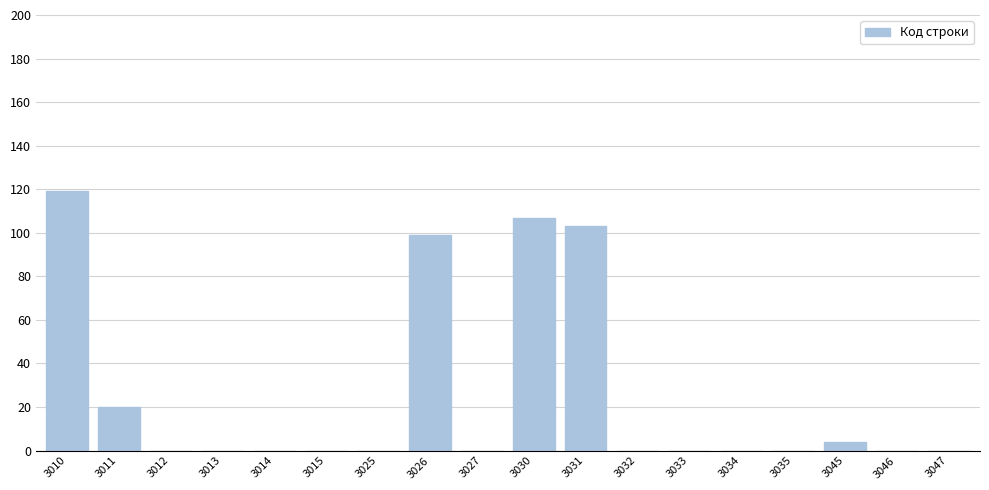

Reading left to right, what are all the values shown in this chart?

3010=119	3011=20	3012=0	3013=0	3014=0	3015=0	3025=0	3026=99	3027=0	3030=107	3031=103	3032=0	3033=0	3034=0	3035=0	3045=4	3046=0	3047=0